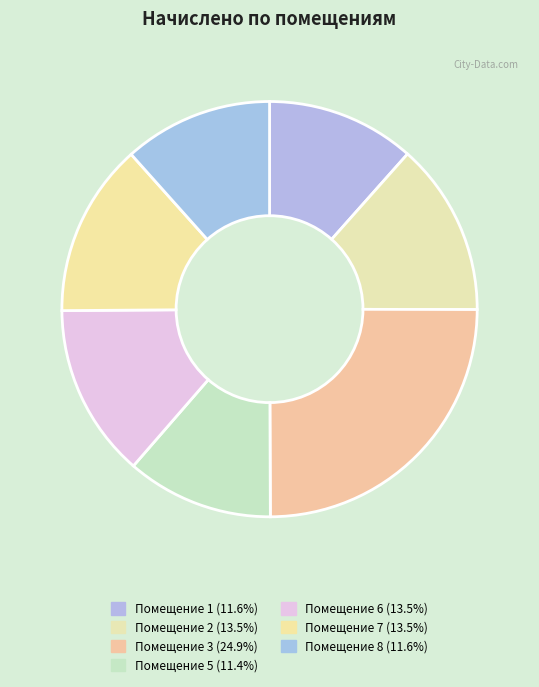

How many segments does this pie chart have?

7